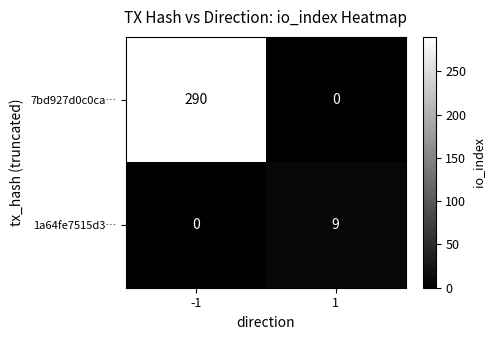

The value of 7bd927d0c0ca… at 1 is -164. True or false?

False